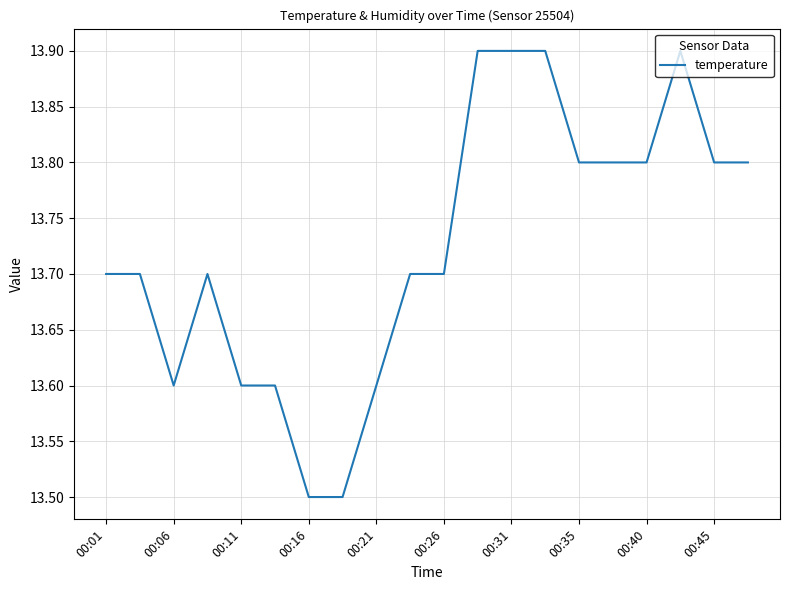

What is the smallest value displayed?

13.5